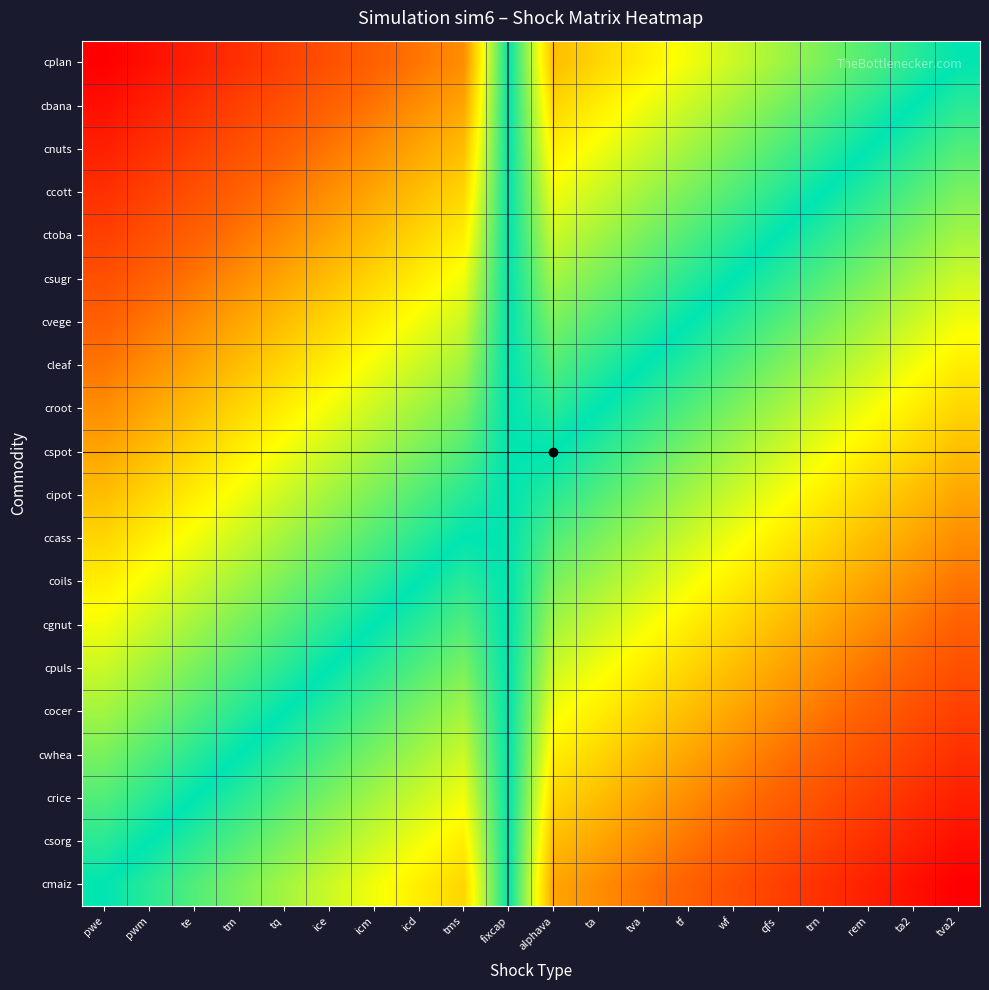

Reading left to right, extract all data points from this chart.

cmaiz: pwe=0.0	pwm=0.1	te=0.1	tm=0.2	tq=0.2	ice=0.3	icm=0.3	icd=0.4	tms=0.4	fixcap=0.0	alphava=0.5	ta=0.6	tva=0.6	tf=0.7	wf=0.7	qfs=0.8	trn=0.8	rem=0.9	ta2=0.9	tva2=1.0
csorg: pwe=-0.1	pwm=0.0	te=0.1	tm=0.1	tq=0.2	ice=0.2	icm=0.3	icd=0.3	tms=0.4	fixcap=0.0	alphava=0.5	ta=0.5	tva=0.6	tf=0.6	wf=0.7	qfs=0.7	trn=0.8	rem=0.8	ta2=0.9	tva2=0.9
crice: pwe=-0.1	pwm=-0.1	te=0.0	tm=0.1	tq=0.1	ice=0.2	icm=0.2	icd=0.3	tms=0.3	fixcap=0.0	alphava=0.4	ta=0.5	tva=0.5	tf=0.6	wf=0.6	qfs=0.7	trn=0.7	rem=0.8	ta2=0.8	tva2=0.9
cwhea: pwe=-0.2	pwm=-0.1	te=-0.1	tm=0.0	tq=0.1	ice=0.1	icm=0.2	icd=0.2	tms=0.3	fixcap=0.0	alphava=0.4	ta=0.4	tva=0.5	tf=0.5	wf=0.6	qfs=0.6	trn=0.7	rem=0.7	ta2=0.8	tva2=0.8
cocer: pwe=-0.2	pwm=-0.2	te=-0.1	tm=-0.1	tq=0.0	ice=0.1	icm=0.1	icd=0.2	tms=0.2	fixcap=0.0	alphava=0.3	ta=0.4	tva=0.4	tf=0.5	wf=0.5	qfs=0.6	trn=0.6	rem=0.7	ta2=0.7	tva2=0.8
cpuls: pwe=-0.3	pwm=-0.2	te=-0.2	tm=-0.1	tq=-0.1	ice=0.0	icm=0.1	icd=0.1	tms=0.2	fixcap=0.0	alphava=0.3	ta=0.3	tva=0.4	tf=0.4	wf=0.5	qfs=0.5	trn=0.6	rem=0.6	ta2=0.7	tva2=0.7
cgnut: pwe=-0.3	pwm=-0.3	te=-0.2	tm=-0.2	tq=-0.1	ice=-0.1	icm=0.0	icd=0.1	tms=0.1	fixcap=0.0	alphava=0.2	ta=0.3	tva=0.3	tf=0.4	wf=0.4	qfs=0.5	trn=0.5	rem=0.6	ta2=0.6	tva2=0.7
coils: pwe=-0.4	pwm=-0.3	te=-0.3	tm=-0.2	tq=-0.2	ice=-0.1	icm=-0.1	icd=0.0	tms=0.1	fixcap=0.0	alphava=0.2	ta=0.2	tva=0.3	tf=0.3	wf=0.4	qfs=0.4	trn=0.5	rem=0.5	ta2=0.6	tva2=0.6
ccass: pwe=-0.4	pwm=-0.4	te=-0.3	tm=-0.3	tq=-0.2	ice=-0.2	icm=-0.1	icd=-0.1	tms=0.0	fixcap=0.0	alphava=0.1	ta=0.2	tva=0.2	tf=0.3	wf=0.3	qfs=0.4	trn=0.4	rem=0.5	ta2=0.5	tva2=0.6
cipot: pwe=-0.5	pwm=-0.4	te=-0.4	tm=-0.3	tq=-0.3	ice=-0.2	icm=-0.2	icd=-0.1	tms=-0.1	fixcap=0.0	alphava=0.1	ta=0.1	tva=0.2	tf=0.2	wf=0.3	qfs=0.3	trn=0.4	rem=0.4	ta2=0.5	tva2=0.5
cspot: pwe=-0.5	pwm=-0.5	te=-0.4	tm=-0.4	tq=-0.3	ice=-0.3	icm=-0.2	icd=-0.2	tms=-0.1	fixcap=0.0	alphava=0.0	ta=0.1	tva=0.1	tf=0.2	wf=0.2	qfs=0.3	trn=0.3	rem=0.4	ta2=0.4	tva2=0.5
croot: pwe=-0.6	pwm=-0.5	te=-0.5	tm=-0.4	tq=-0.4	ice=-0.3	icm=-0.3	icd=-0.2	tms=-0.2	fixcap=0.0	alphava=-0.1	ta=0.0	tva=0.1	tf=0.1	wf=0.2	qfs=0.2	trn=0.3	rem=0.3	ta2=0.4	tva2=0.4
cleaf: pwe=-0.6	pwm=-0.6	te=-0.5	tm=-0.5	tq=-0.4	ice=-0.4	icm=-0.3	icd=-0.3	tms=-0.2	fixcap=0.0	alphava=-0.1	ta=-0.1	tva=0.0	tf=0.1	wf=0.1	qfs=0.2	trn=0.2	rem=0.3	ta2=0.3	tva2=0.4
cvege: pwe=-0.7	pwm=-0.6	te=-0.6	tm=-0.5	tq=-0.5	ice=-0.4	icm=-0.4	icd=-0.3	tms=-0.3	fixcap=0.0	alphava=-0.2	ta=-0.1	tva=-0.1	tf=0.0	wf=0.1	qfs=0.1	trn=0.2	rem=0.2	ta2=0.3	tva2=0.3
csugr: pwe=-0.7	pwm=-0.7	te=-0.6	tm=-0.6	tq=-0.5	ice=-0.5	icm=-0.4	icd=-0.4	tms=-0.3	fixcap=0.0	alphava=-0.2	ta=-0.2	tva=-0.1	tf=-0.1	wf=0.0	qfs=0.1	trn=0.1	rem=0.2	ta2=0.2	tva2=0.3
ctoba: pwe=-0.8	pwm=-0.7	te=-0.7	tm=-0.6	tq=-0.6	ice=-0.5	icm=-0.5	icd=-0.4	tms=-0.4	fixcap=0.0	alphava=-0.3	ta=-0.2	tva=-0.2	tf=-0.1	wf=-0.1	qfs=0.0	trn=0.1	rem=0.1	ta2=0.2	tva2=0.2
ccott: pwe=-0.8	pwm=-0.8	te=-0.7	tm=-0.7	tq=-0.6	ice=-0.6	icm=-0.5	icd=-0.5	tms=-0.4	fixcap=0.0	alphava=-0.3	ta=-0.3	tva=-0.2	tf=-0.2	wf=-0.1	qfs=-0.1	trn=0.0	rem=0.1	ta2=0.1	tva2=0.2
cnuts: pwe=-0.9	pwm=-0.8	te=-0.8	tm=-0.7	tq=-0.7	ice=-0.6	icm=-0.6	icd=-0.5	tms=-0.5	fixcap=0.0	alphava=-0.4	ta=-0.3	tva=-0.3	tf=-0.2	wf=-0.2	qfs=-0.1	trn=-0.1	rem=0.0	ta2=0.1	tva2=0.1
cbana: pwe=-0.9	pwm=-0.9	te=-0.8	tm=-0.8	tq=-0.7	ice=-0.7	icm=-0.6	icd=-0.6	tms=-0.5	fixcap=0.0	alphava=-0.4	ta=-0.4	tva=-0.3	tf=-0.3	wf=-0.2	qfs=-0.2	trn=-0.1	rem=-0.1	ta2=0.0	tva2=0.1
cplan: pwe=-1.0	pwm=-0.9	te=-0.9	tm=-0.8	tq=-0.8	ice=-0.7	icm=-0.7	icd=-0.6	tms=-0.6	fixcap=0.0	alphava=-0.5	ta=-0.4	tva=-0.4	tf=-0.3	wf=-0.3	qfs=-0.2	trn=-0.2	rem=-0.1	ta2=-0.1	tva2=0.0